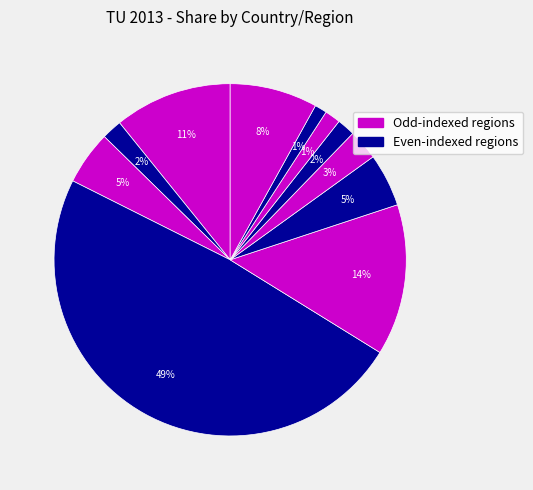

How many segments does this pie chart have?

11